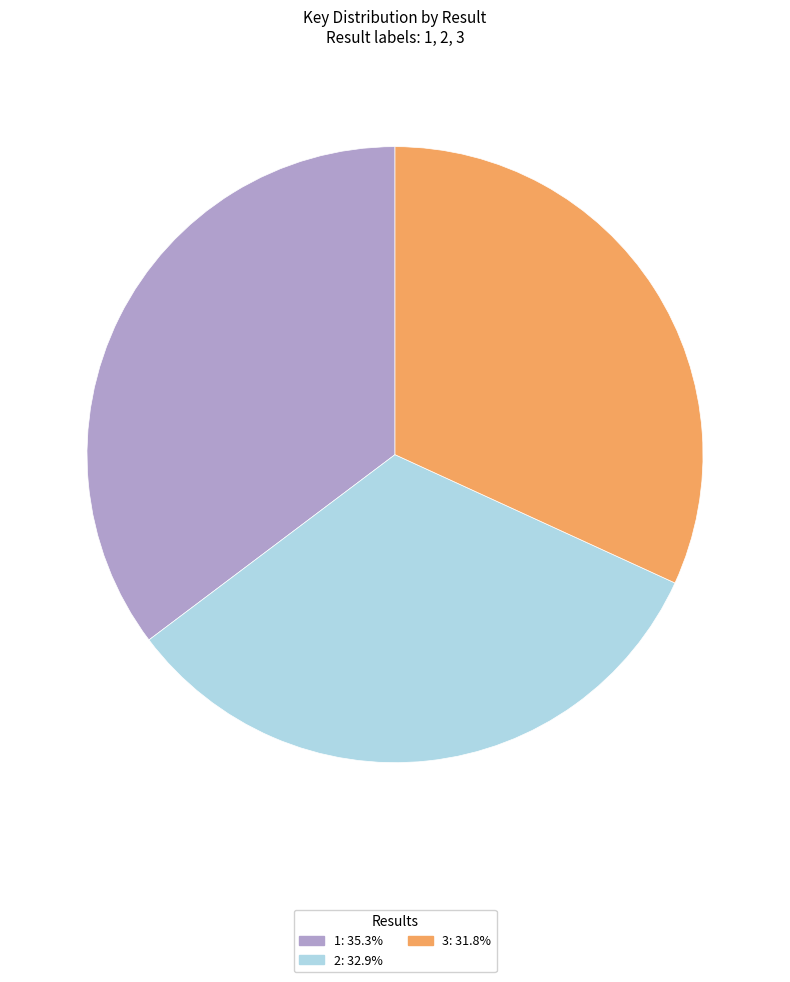

Do 2: 32.9% and 3: 31.8% together represent more than half of the pie?

Yes